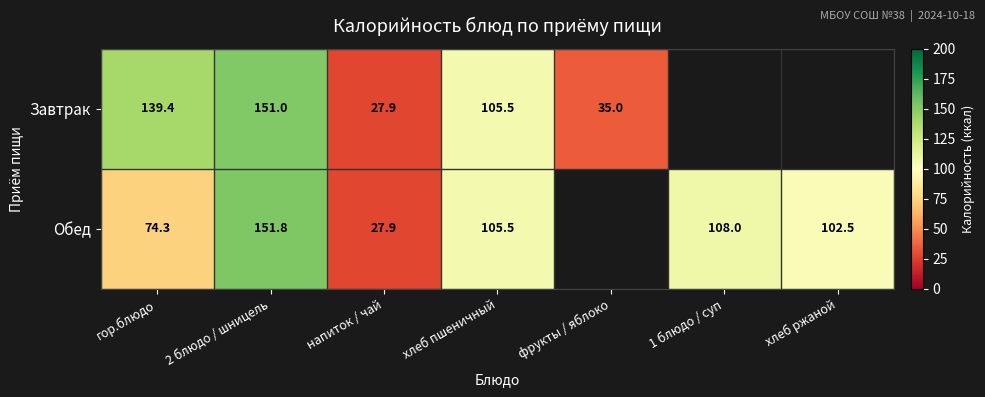

At гор.блюдо, list the series in order from smallest to largest.

Обед, Завтрак